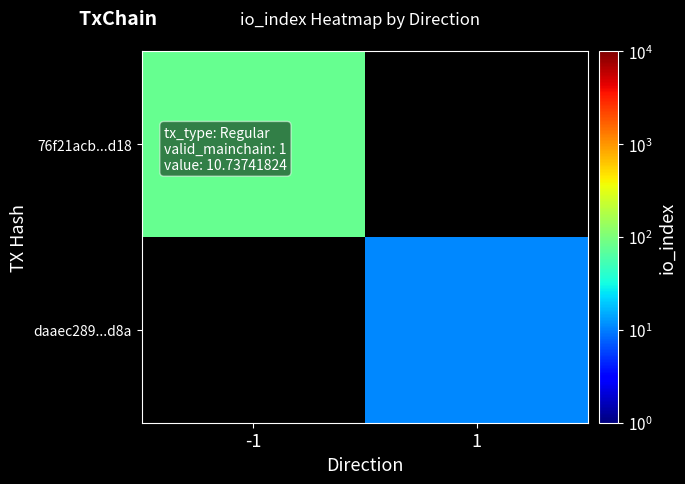

What is the minimum value shown in the chart?

11.0